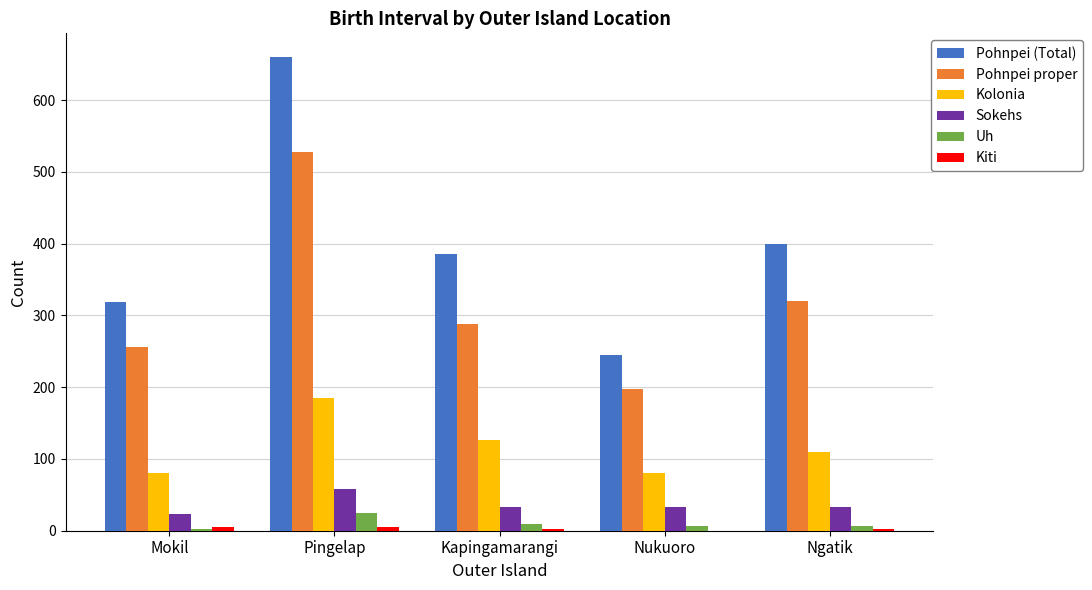

What is the highest value of the Kolonia series?

185